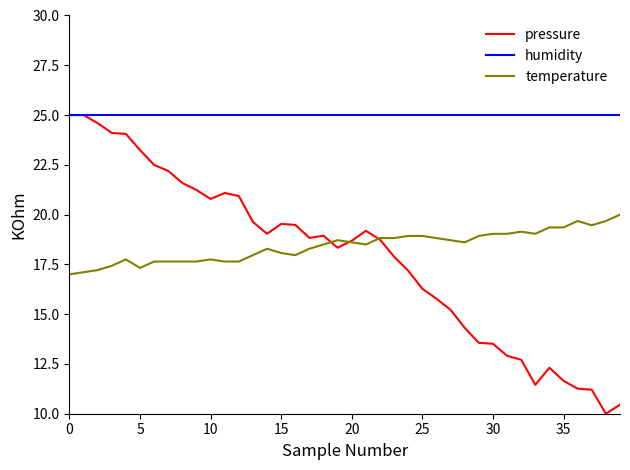

Which series has the largest total across all categories?

humidity